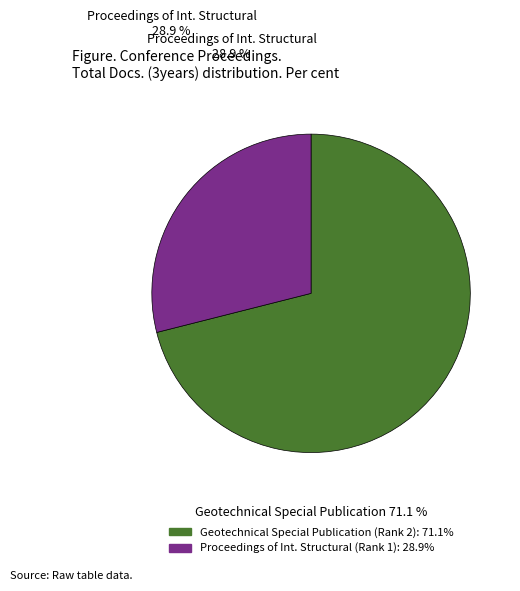

Which category has the smallest portion of the pie?

Proceedings of International Structural (Rank 1)